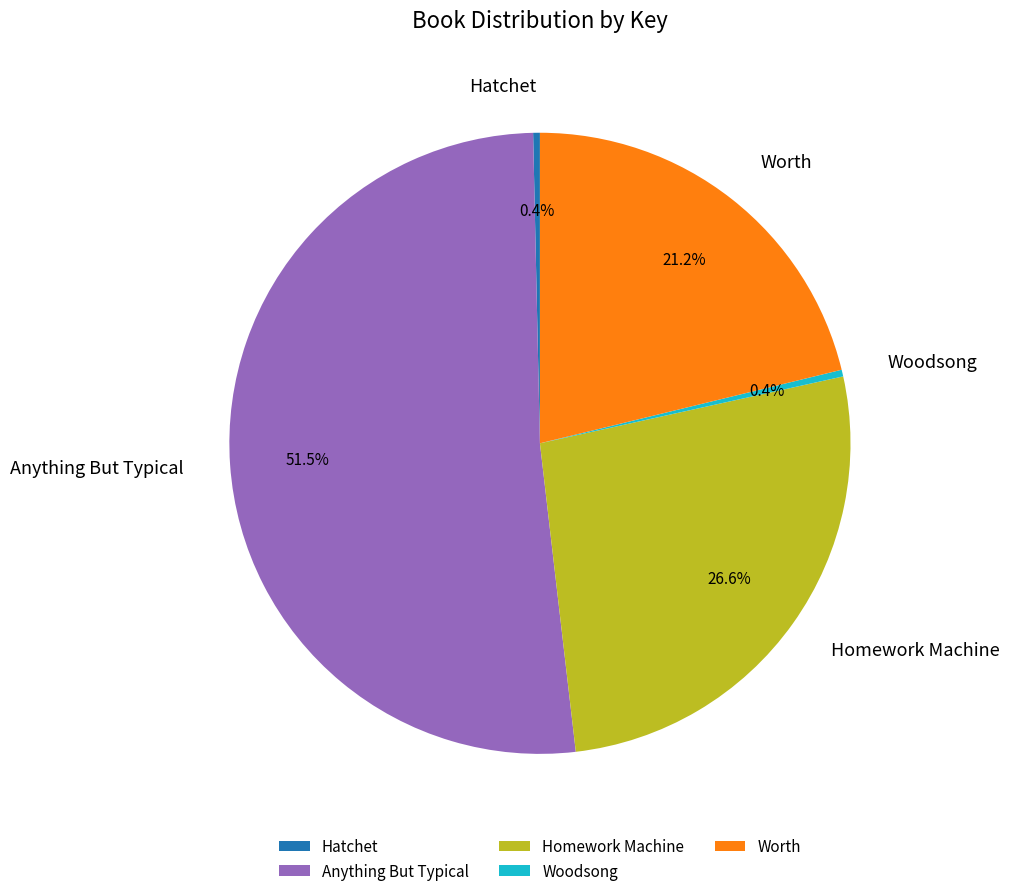

How many slices are in this pie chart?

5